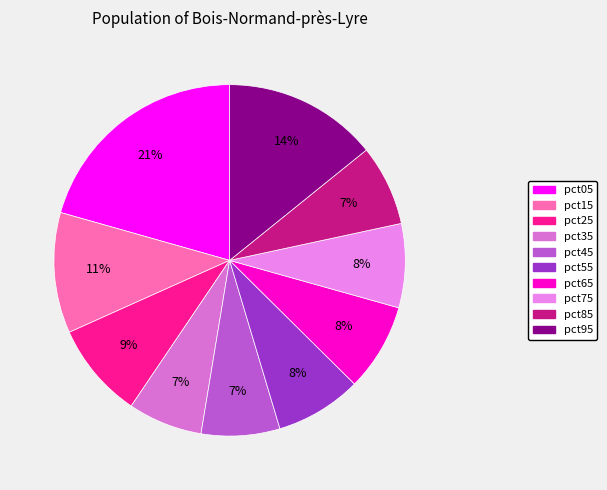

Is it true that pct85 is 7% of the pie?

True